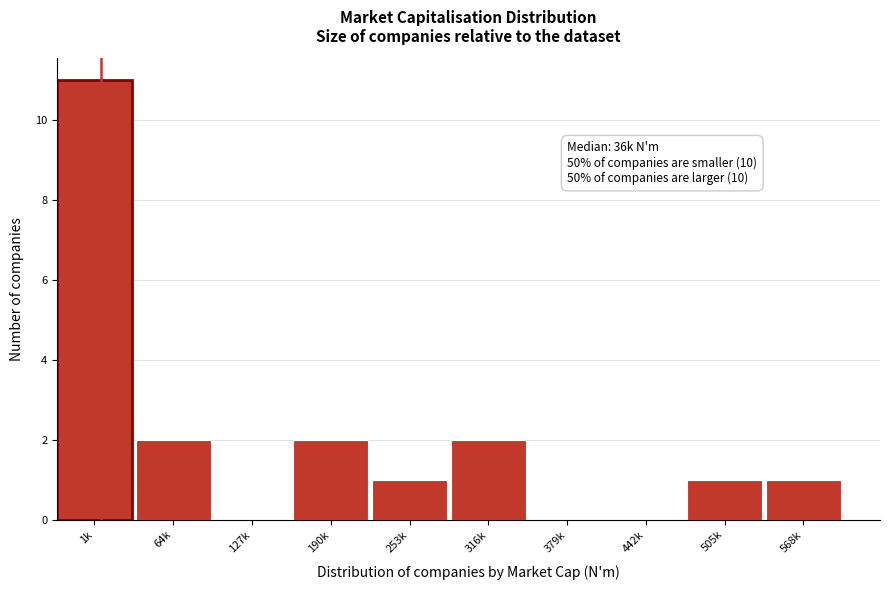

Reading left to right, what are all the values shown in this chart?

1k=11	64k=2	127k=0	190k=2	253k=1	316k=2	379k=0	442k=0	505k=1	568k=1